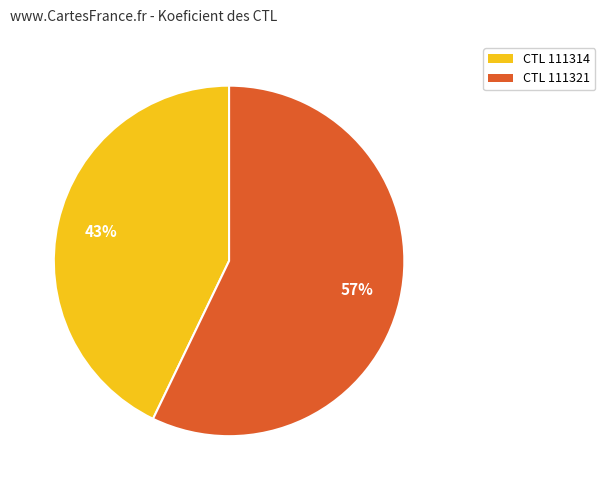

Which slice represents more than half of the pie?

CTL 111321